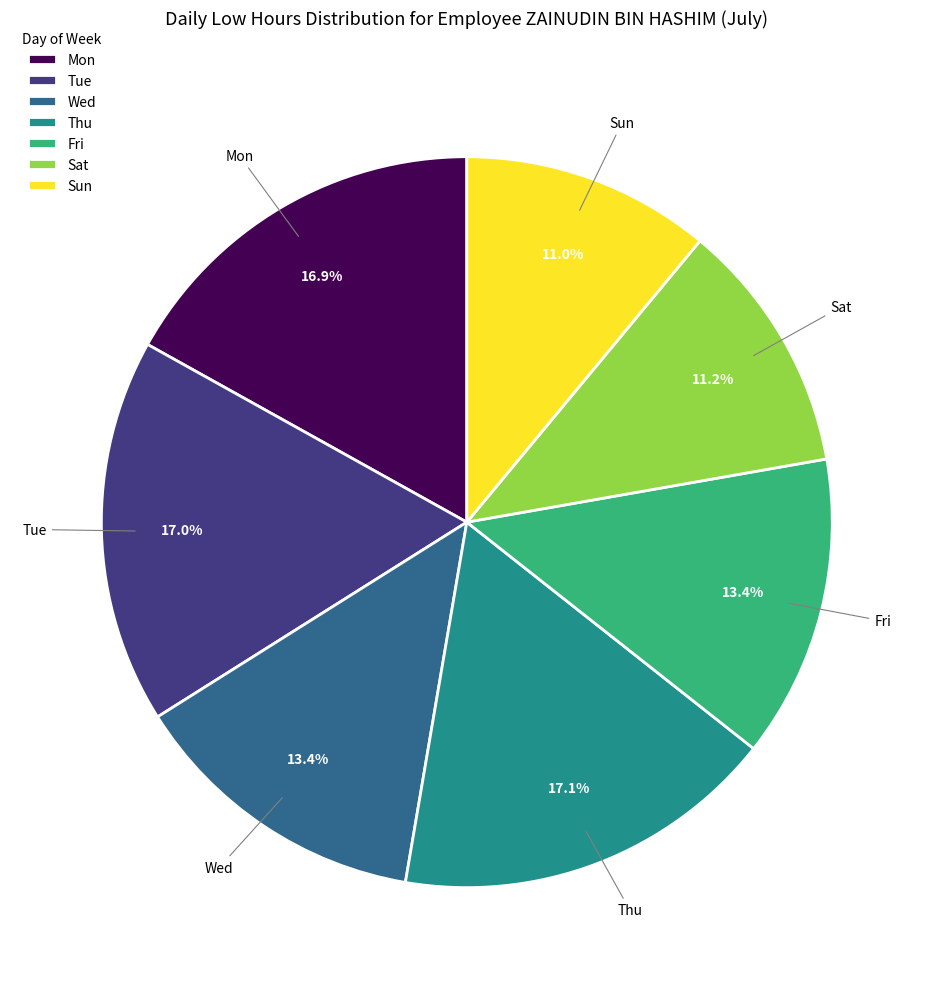

To the nearest percent, what percentage of the pie is Thu?

17%